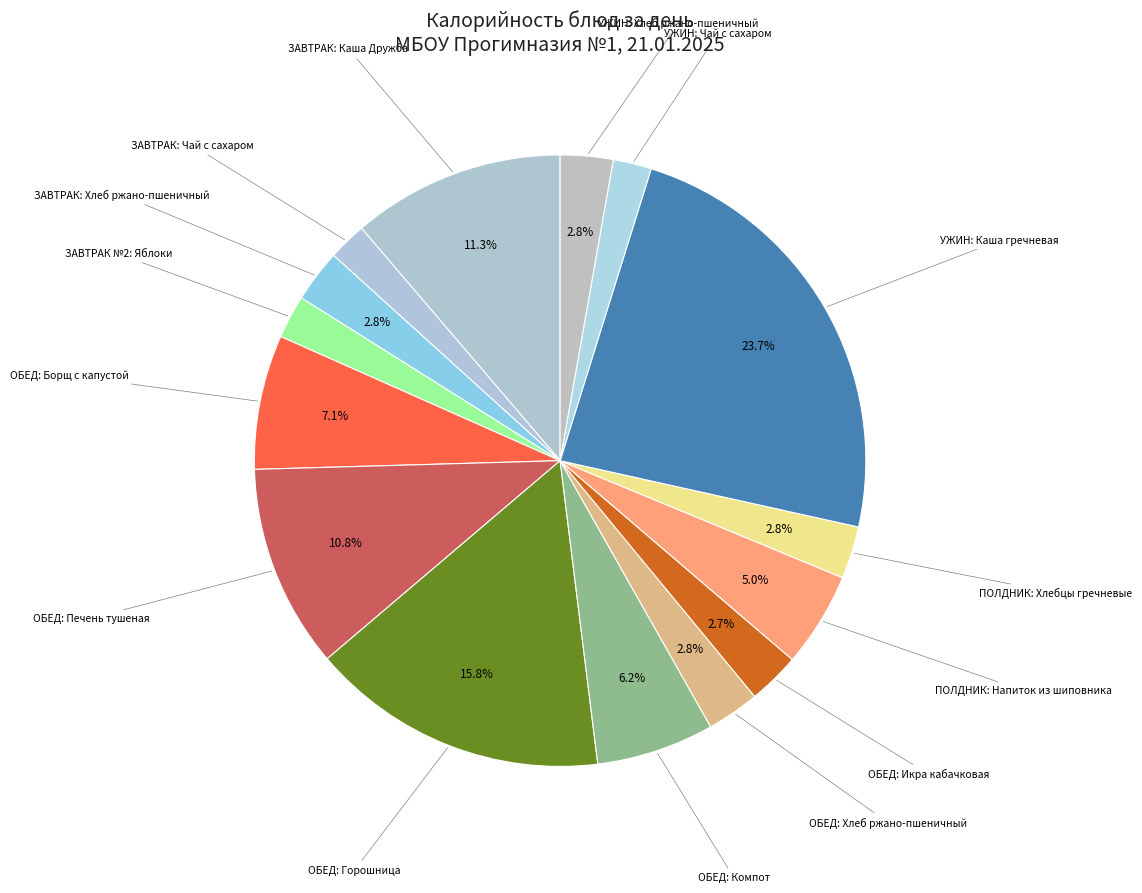

To the nearest percent, what is the difference between the largest and smallest slice percentages?

22%